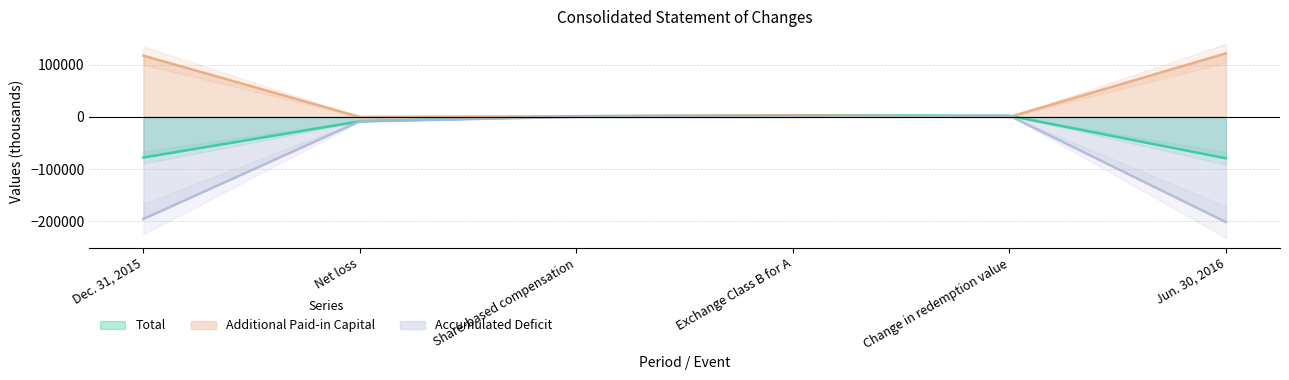

At which category is the sum across all series the highest?

Exchange Class B for A